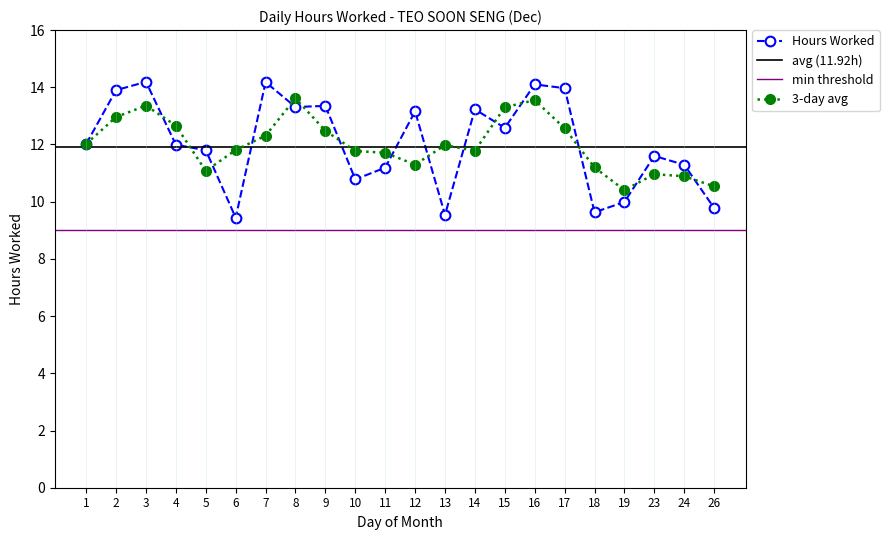

List the labels in order of value, smallest first.

6, 13, 18, 26, 19, 10, 11, 24, 23, 5, 4, 1, 15, 12, 14, 8, 9, 2, 17, 16, 7, 3